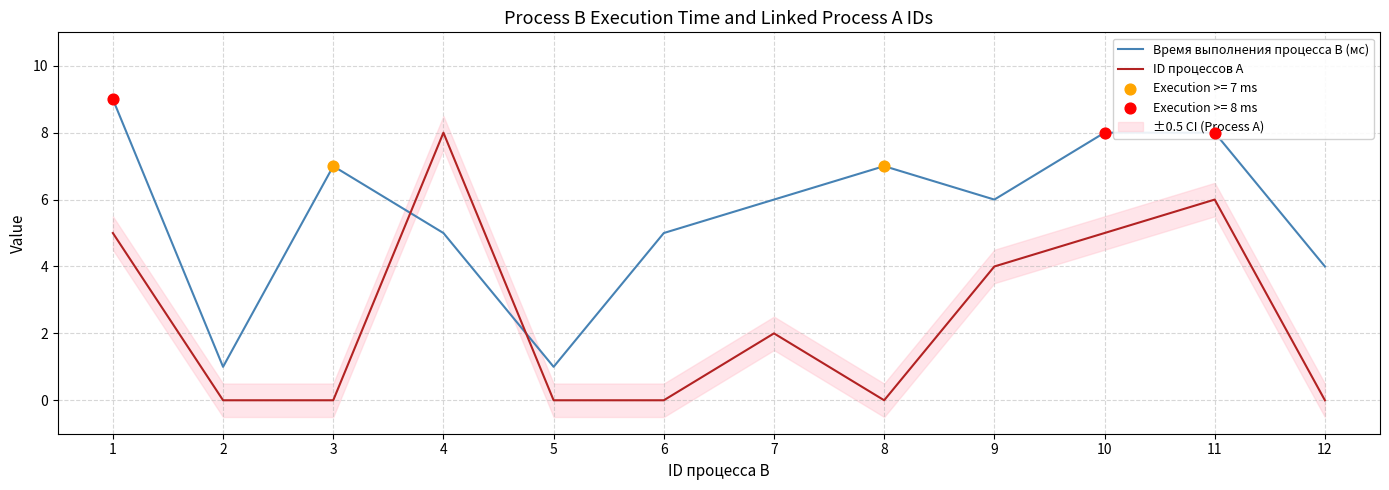

Which series has the largest total across all categories?

Время выполнения процесса B (мс)